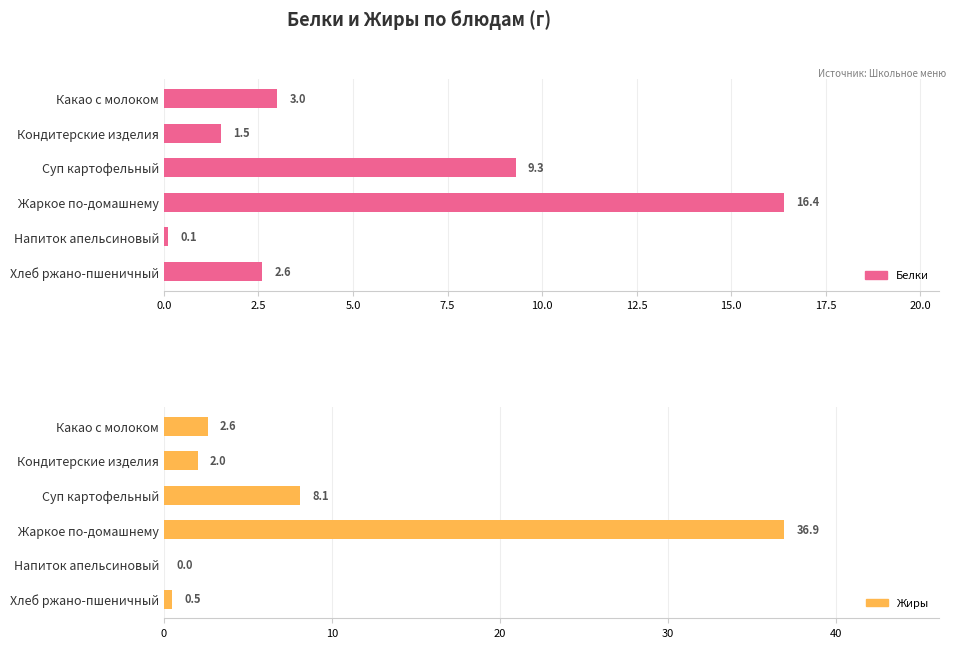

What position from the left is Напиток апельсиновый?

5